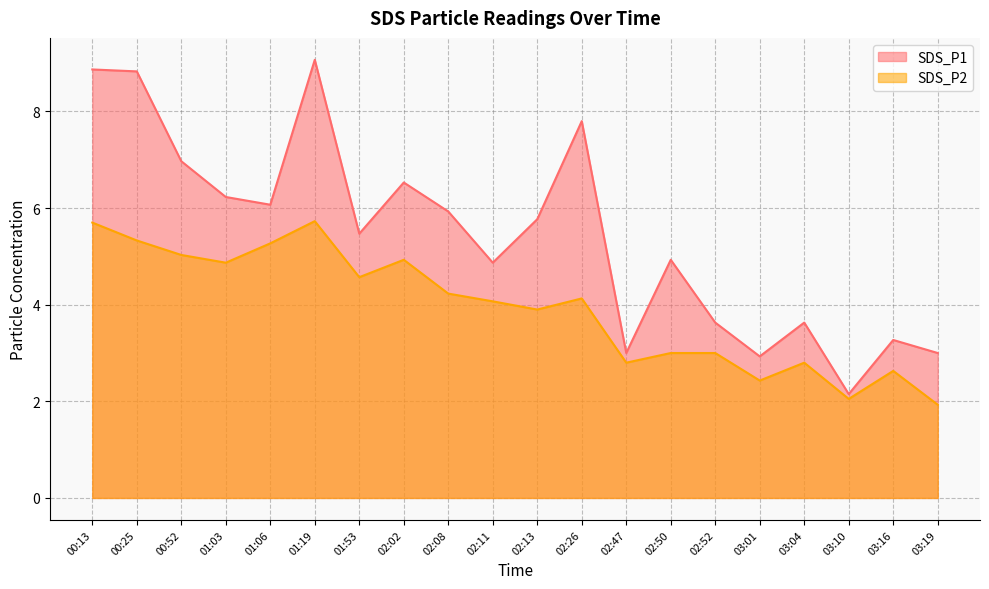

What is the sum of all SDS_P1 values?

109.0